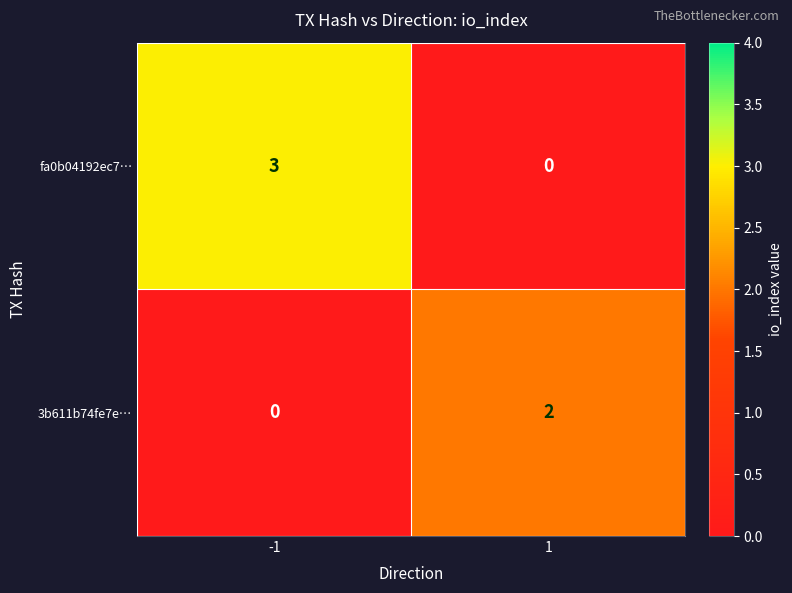

What is the spread (max minus min) of values at 1?

2